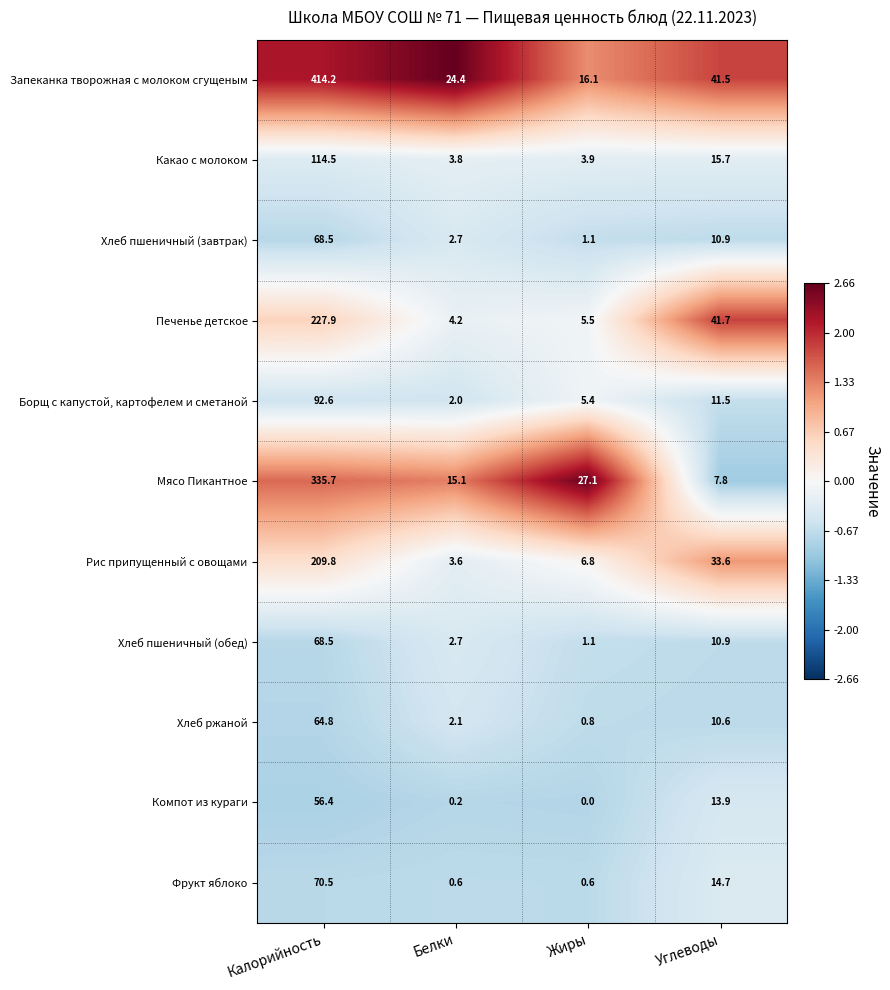

What is the difference between the highest and lowest values at Углеводы?

33.9